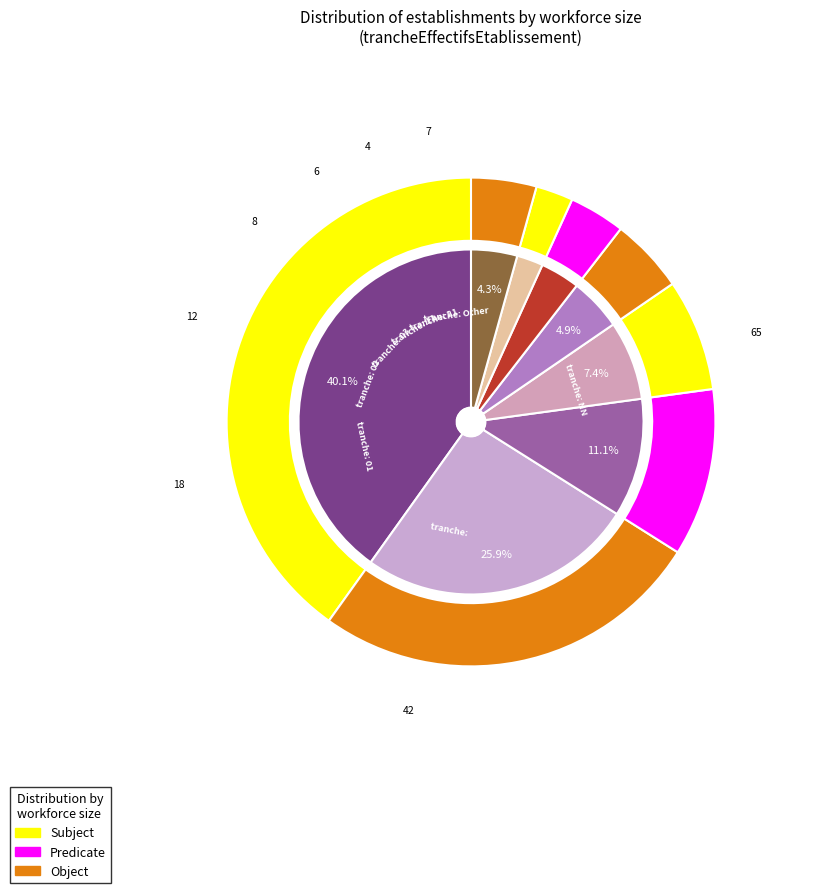

To the nearest percent, what is the average slice percentage?

12%